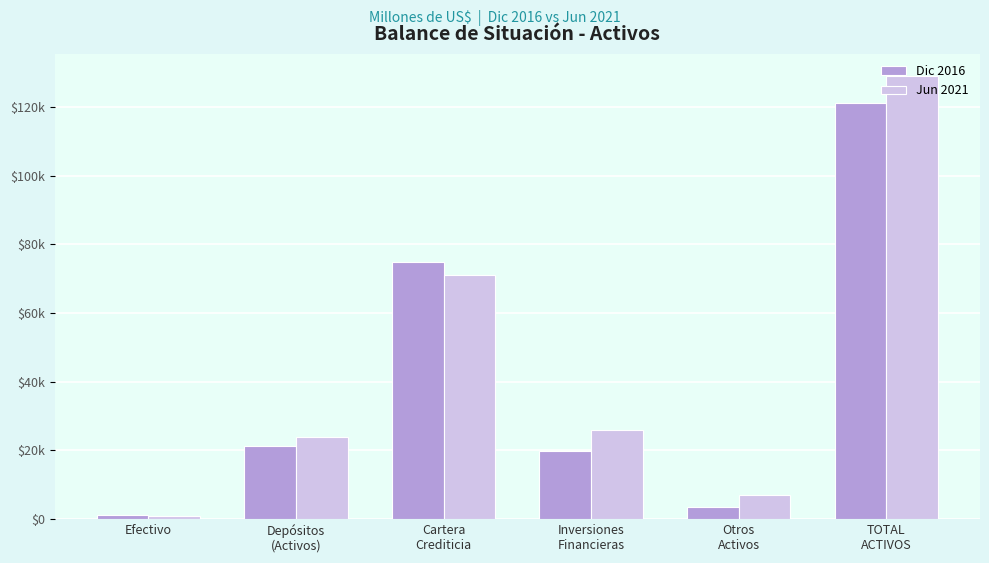

Does the chart contain stacked bars?

No